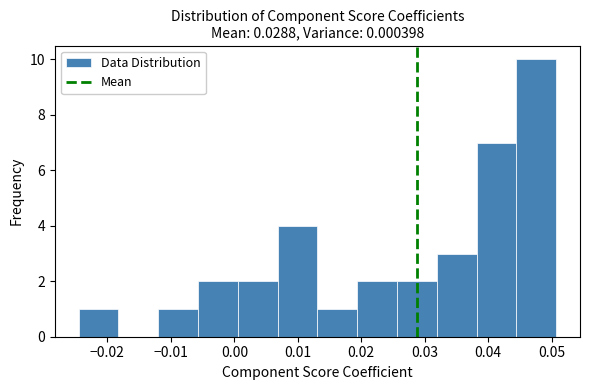

Which range on the x-axis has the tallest bar?

0.044 to 0.051